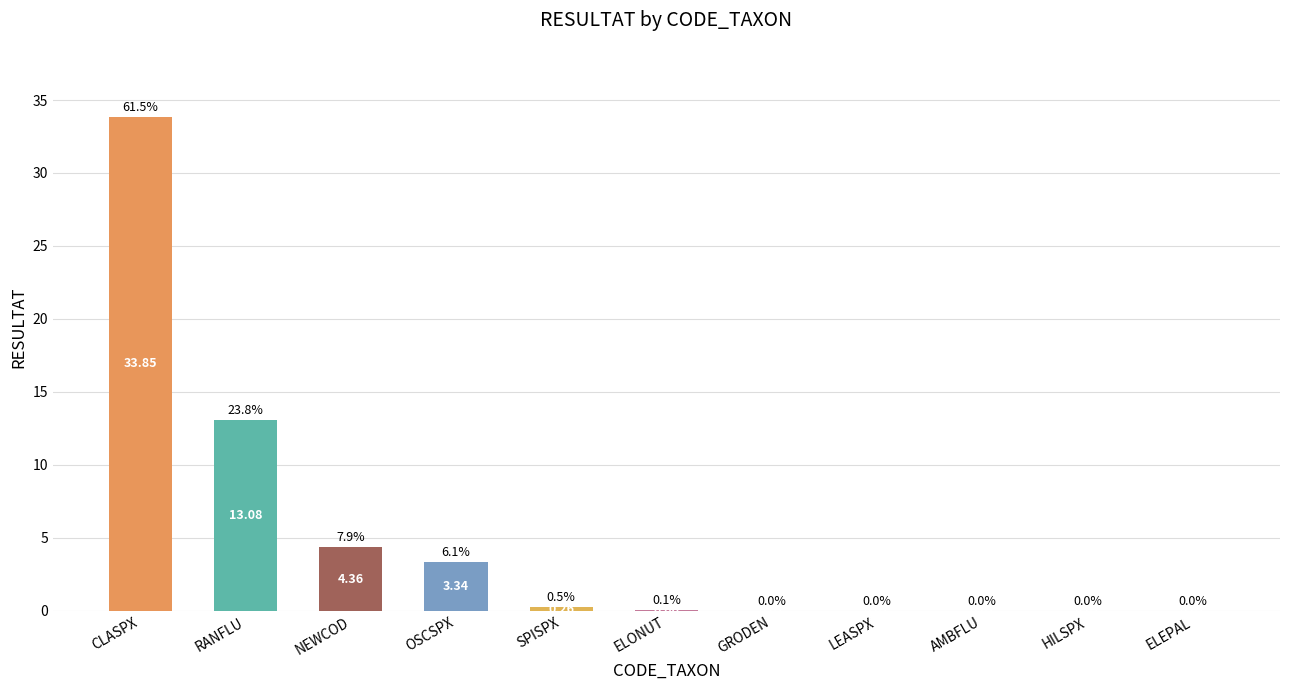

What is the sum of all values?

55.0